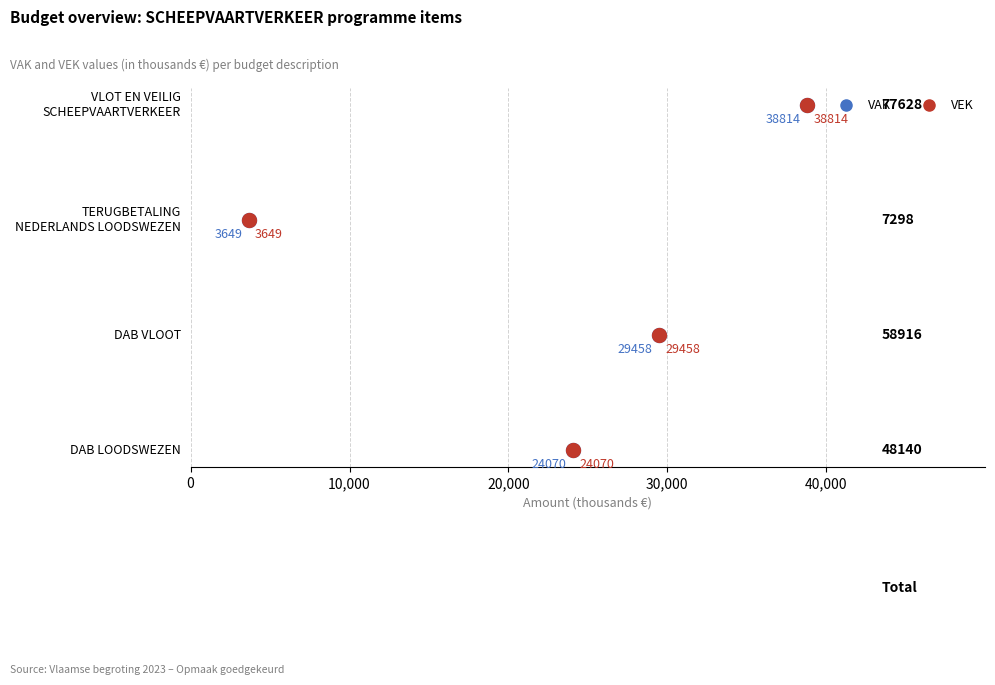

Which series has the largest total across all categories?

VAK